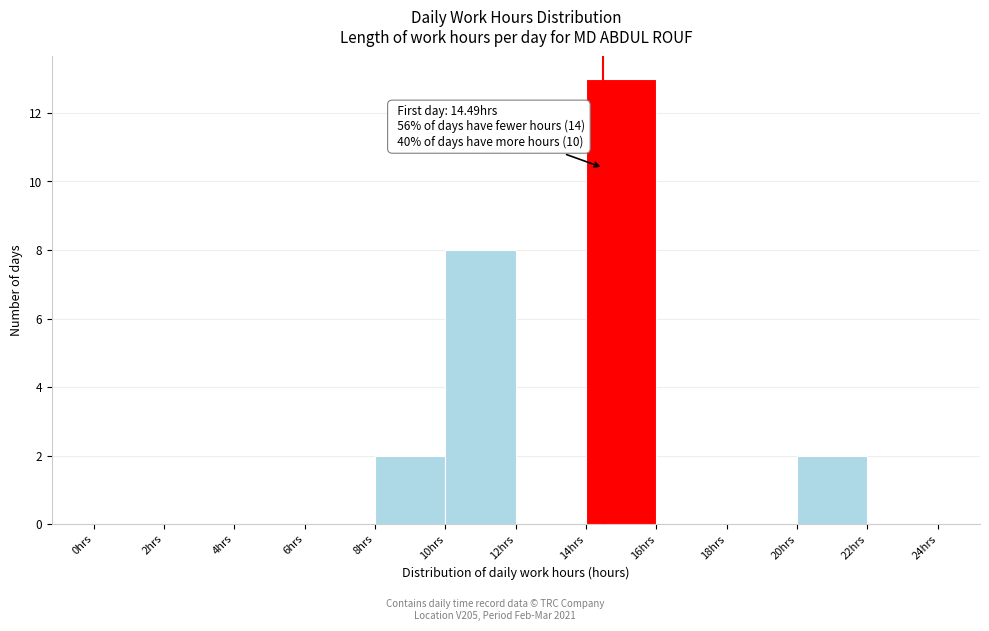

Over which range of the x-axis is the bar tallest?

14 to 16